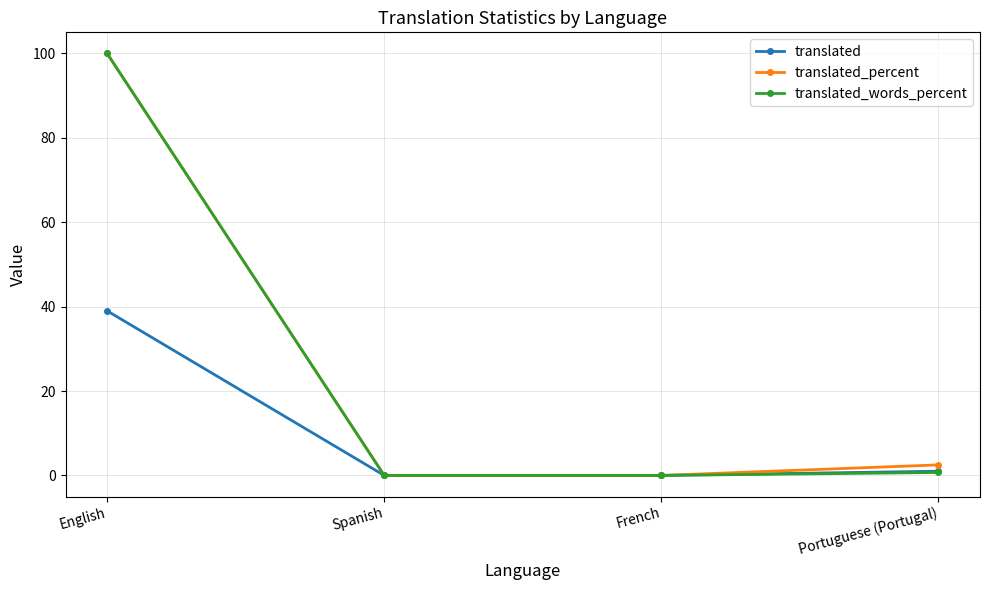

Which category has the highest value across all series?

English